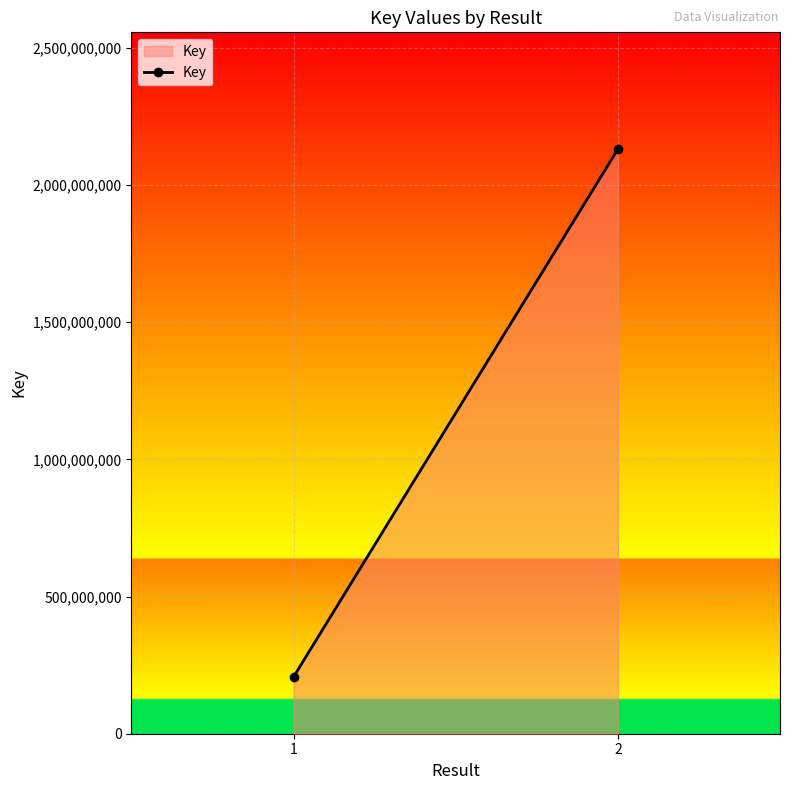

List the labels in order of value, smallest first.

1, 2